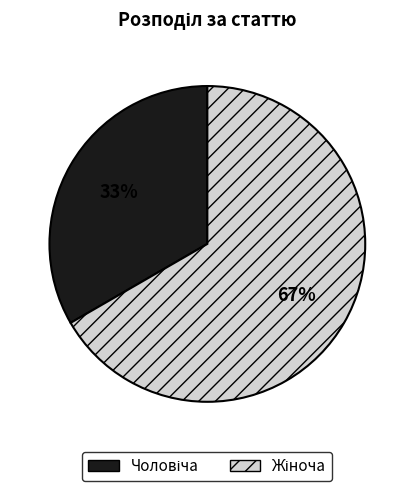

To the nearest percent, what is the average slice percentage?

50%